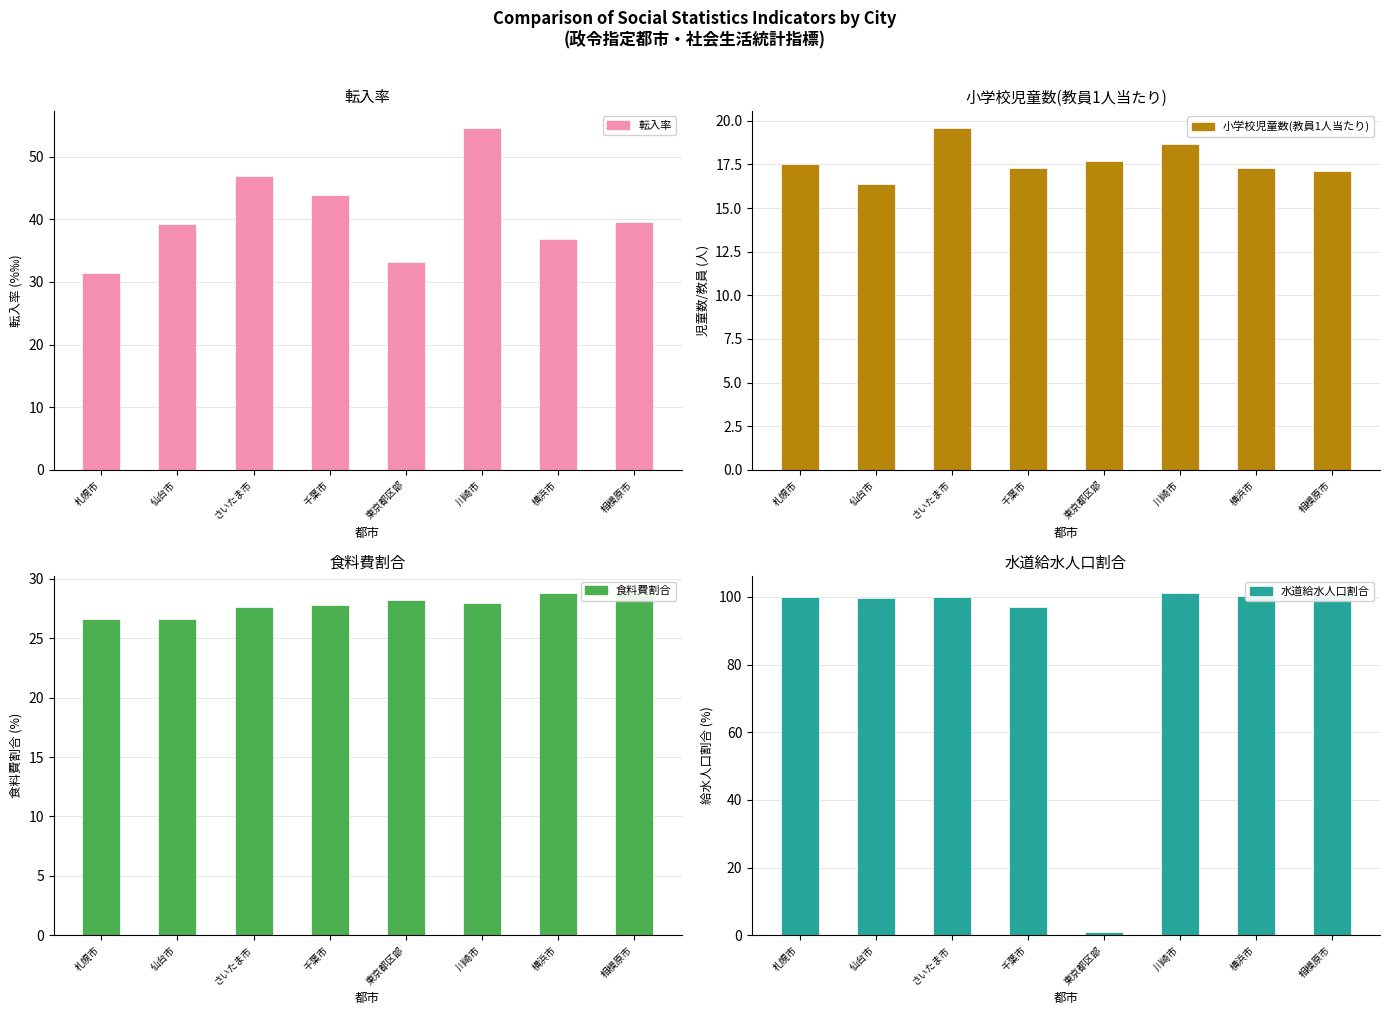

What is the difference between the maximum and minimum values in the 転入率 series?

23.1